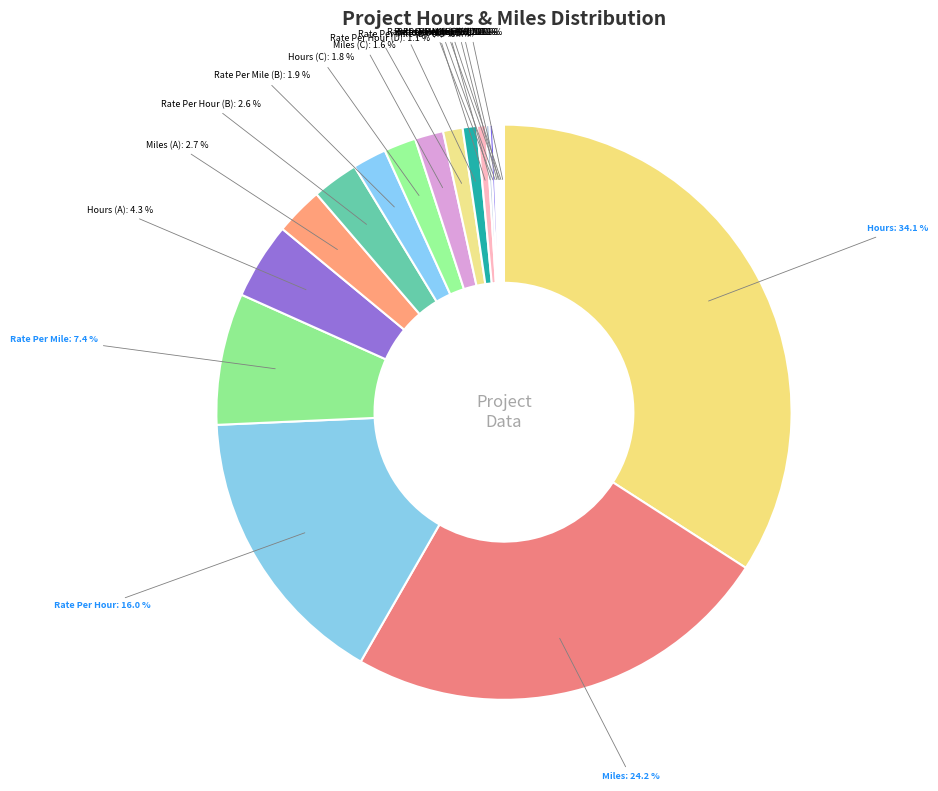

What is the largest slice in the pie chart?

Hours